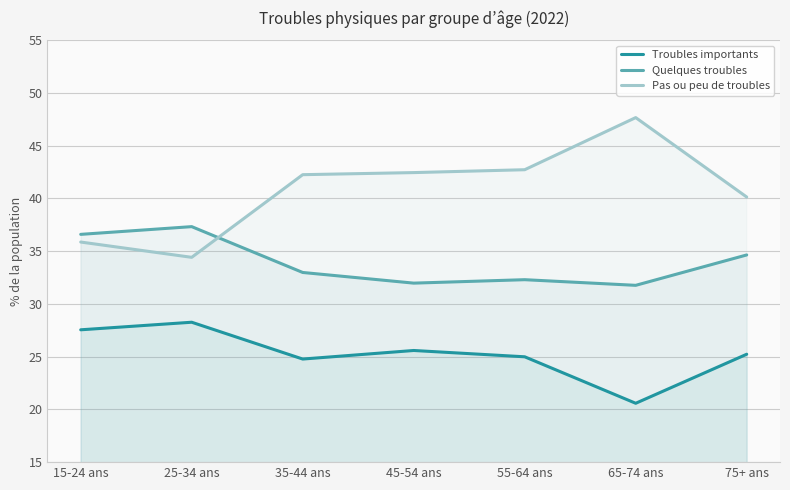

Does the chart display data point markers on the line(s)?

No